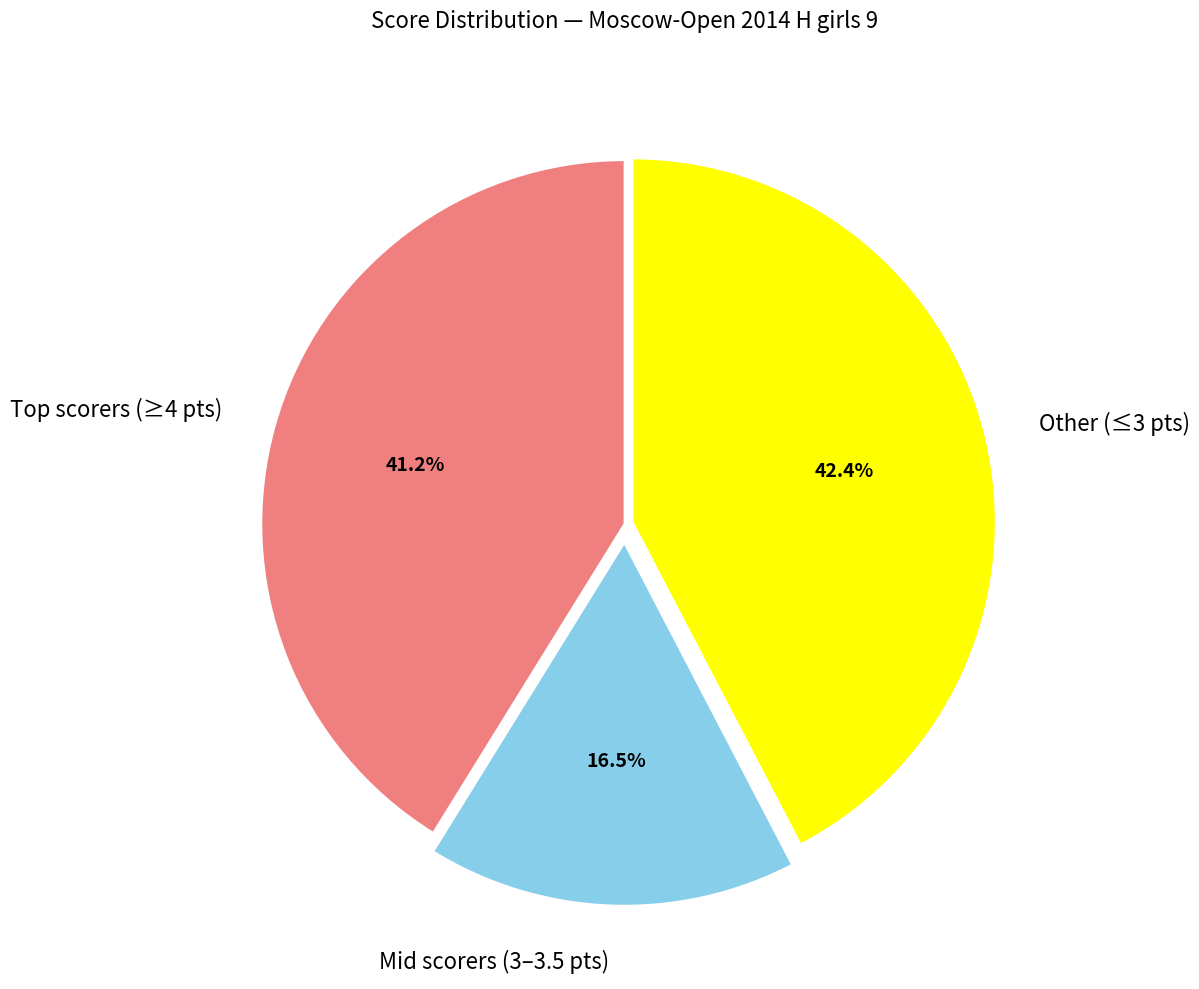

How many slices are in this pie chart?

3